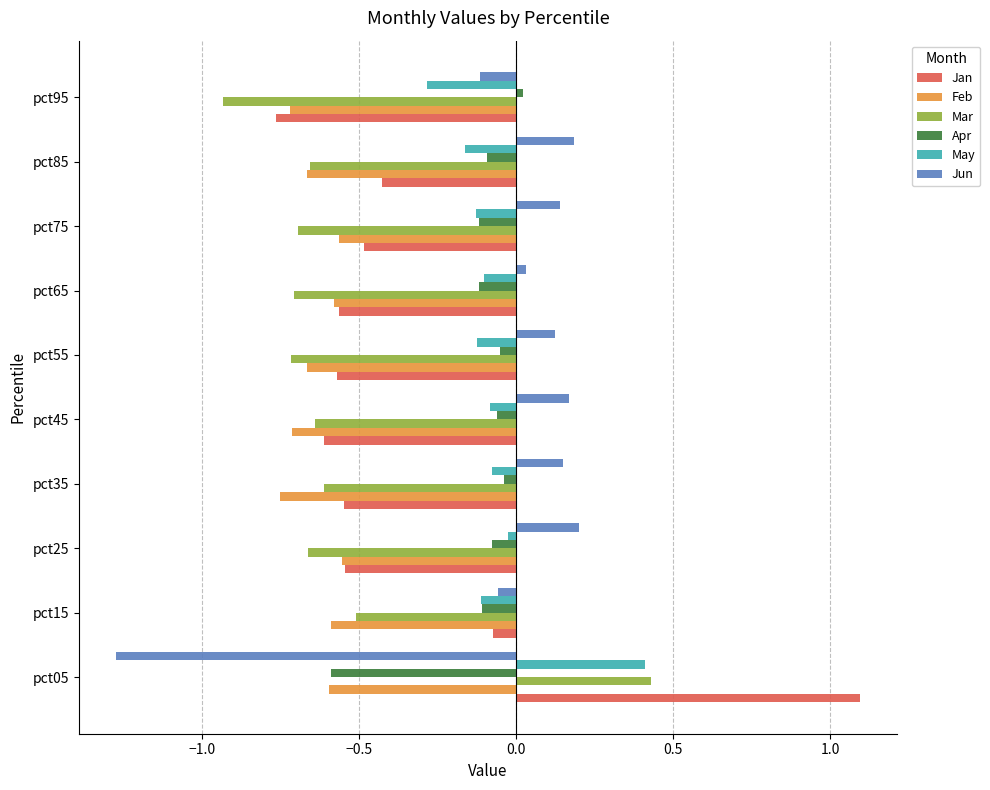

Which series has the largest range (max minus min)?

Jan